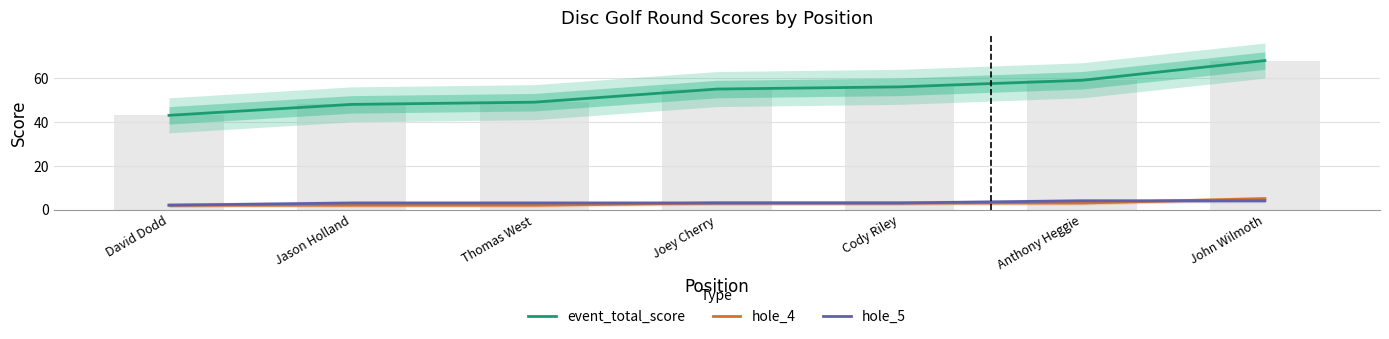

Count the number of data series in this chart.

3